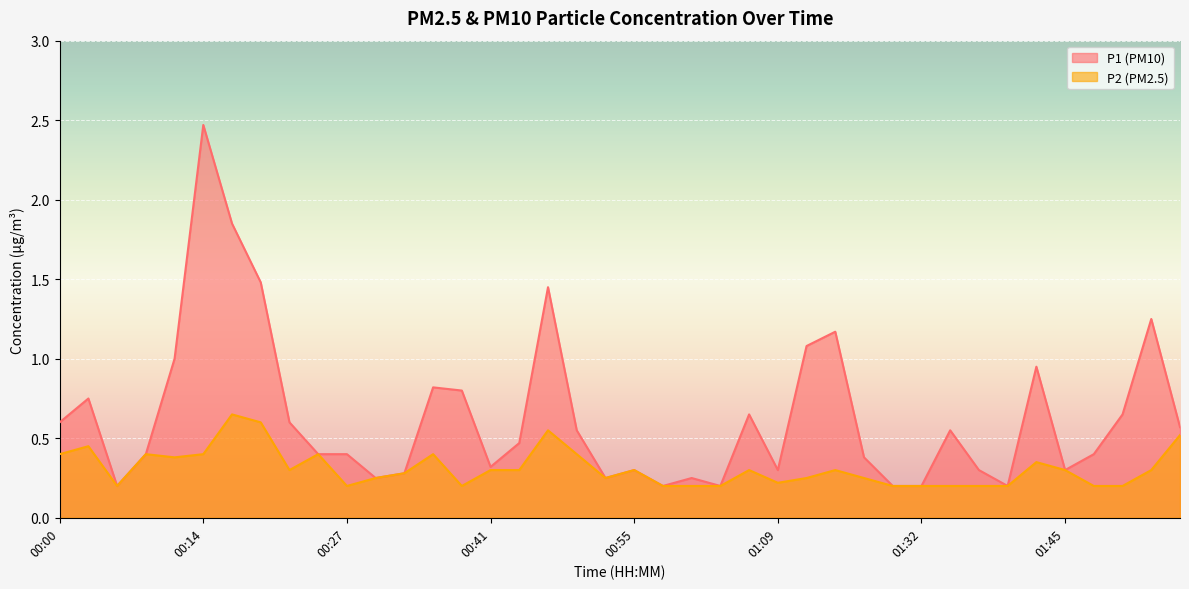

Is the value of P1 at 01:43 greater than the value of P2 at 01:14?

Yes